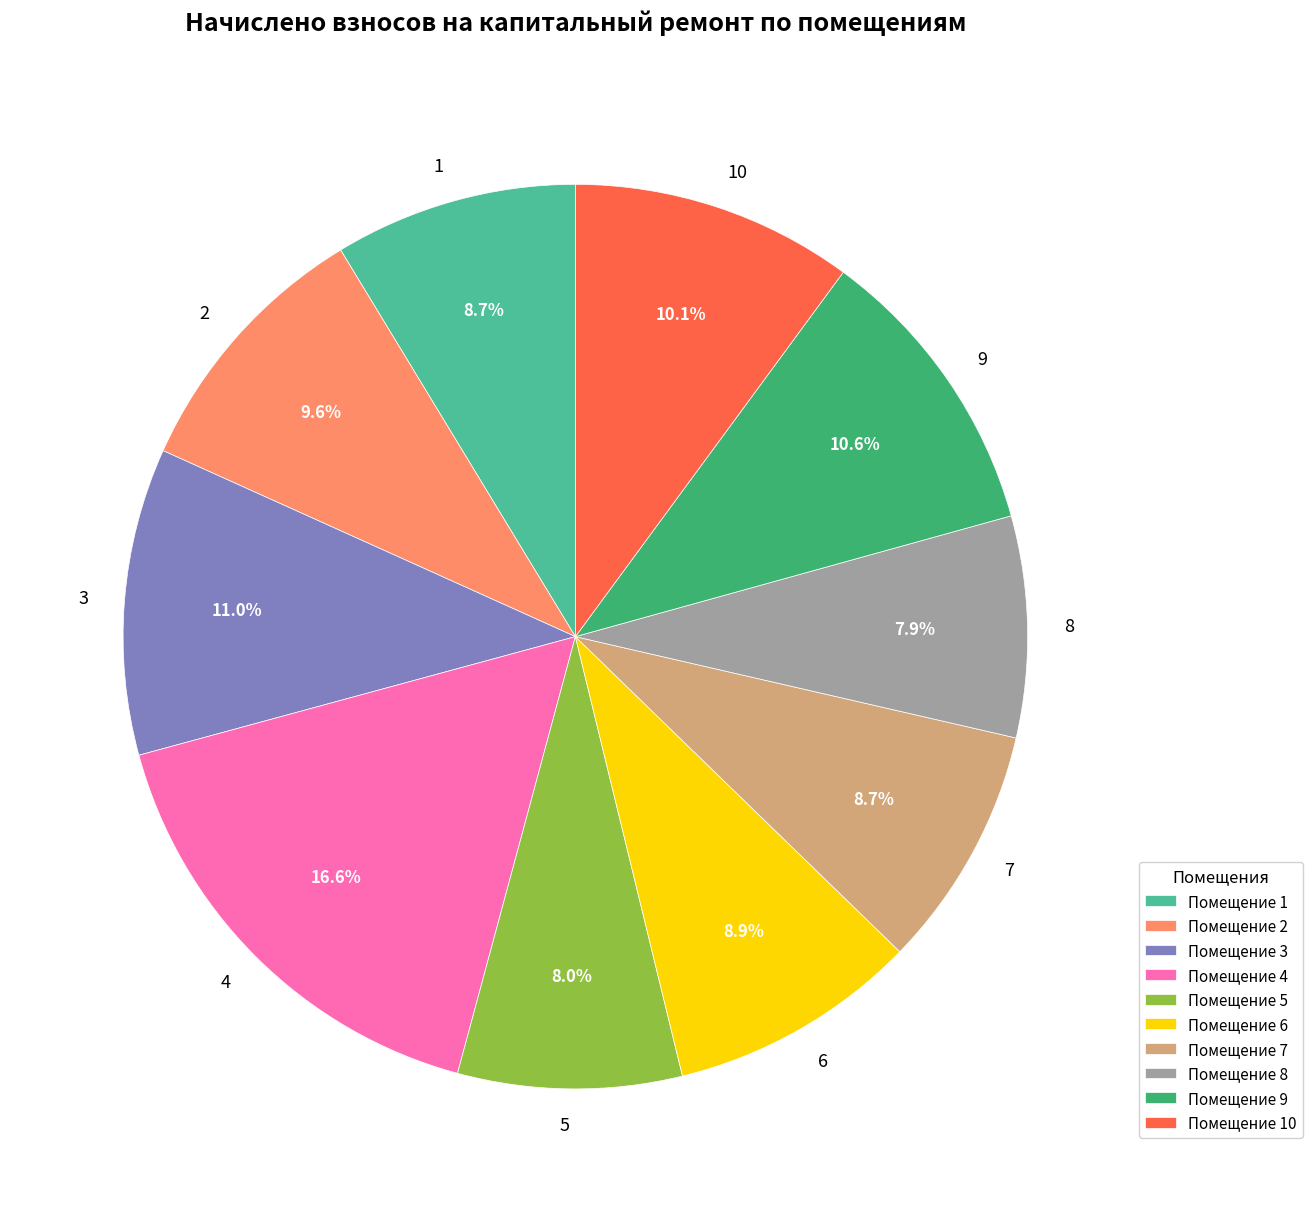

The 1 slice represents 20% of the pie. True or false?

False